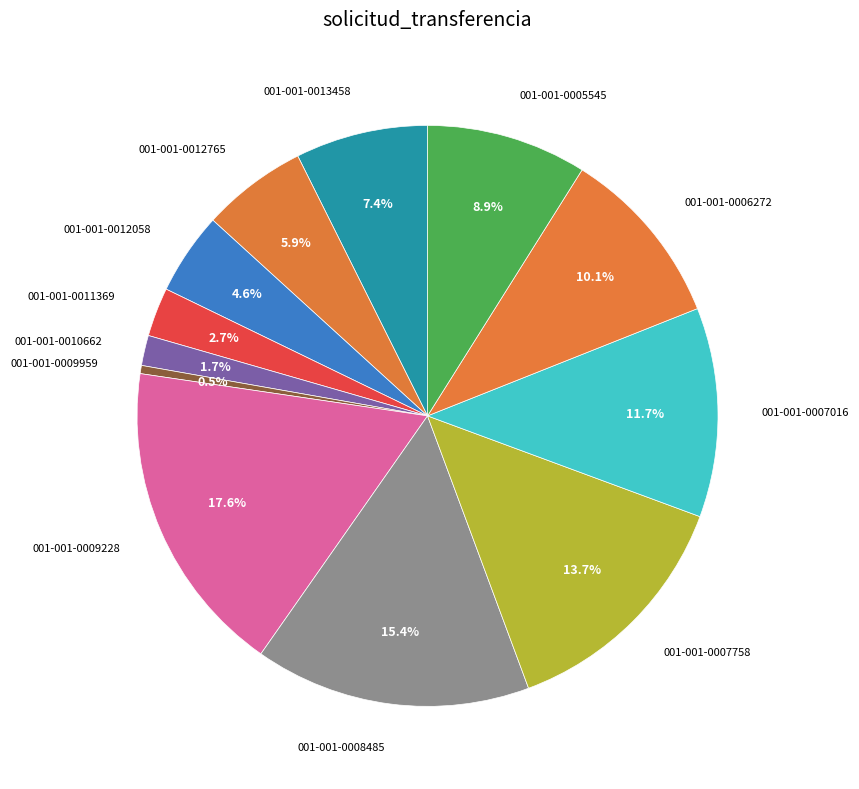

Which slice is the largest?

001-001-0009228